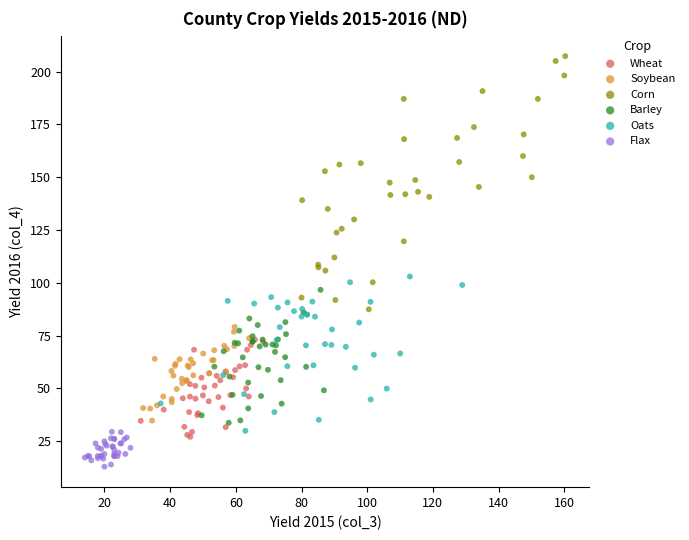

Which series has the widest spread of Y values?

Corn